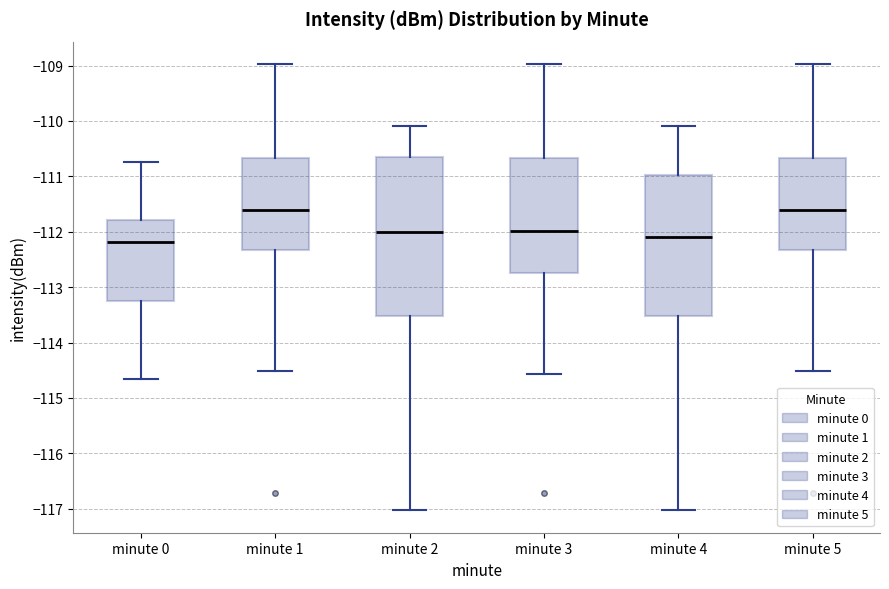

Reading left to right, read every box against the y-axis: the position of its median line, the range the box covers, and the ends of its whiskers. The values are not printed on the chart, so give them approximately, as read against the axis.

minute 0: median -112.2, box -113.2 to -111.8, whiskers -114.6 to -110.7
minute 1: median -111.6, box -112.3 to -110.7, whiskers -114.5 to -109.0
minute 2: median -112.0, box -113.5 to -110.7, whiskers -117.0 to -110.1
minute 3: median -112.0, box -112.7 to -110.7, whiskers -114.6 to -109.0
minute 4: median -112.1, box -113.5 to -111.0, whiskers -117.0 to -110.1
minute 5: median -111.6, box -112.3 to -110.7, whiskers -114.5 to -109.0